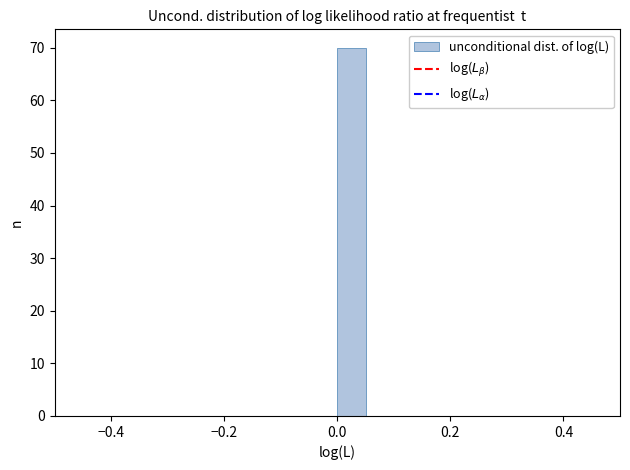

Around what value on the x-axis is the tallest bar? Give the approximate position of its centre, as read against the axis.

0.02